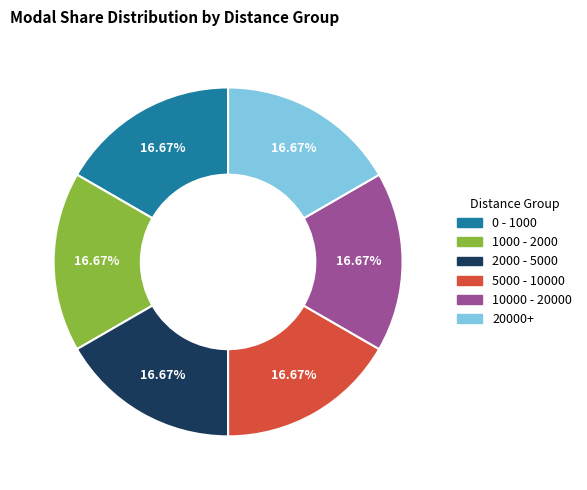

To the nearest percent, what is the average slice percentage?

17%